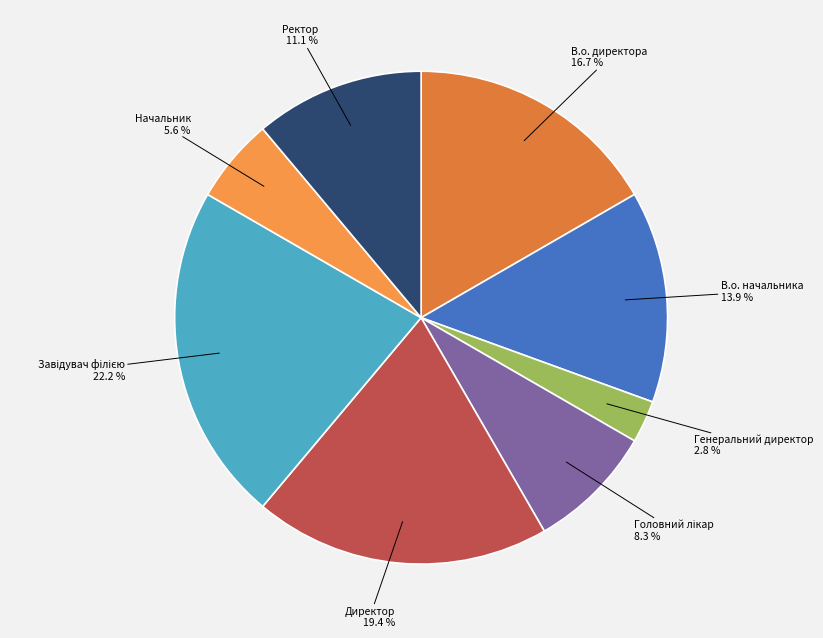

Is there a majority slice in this chart?

No